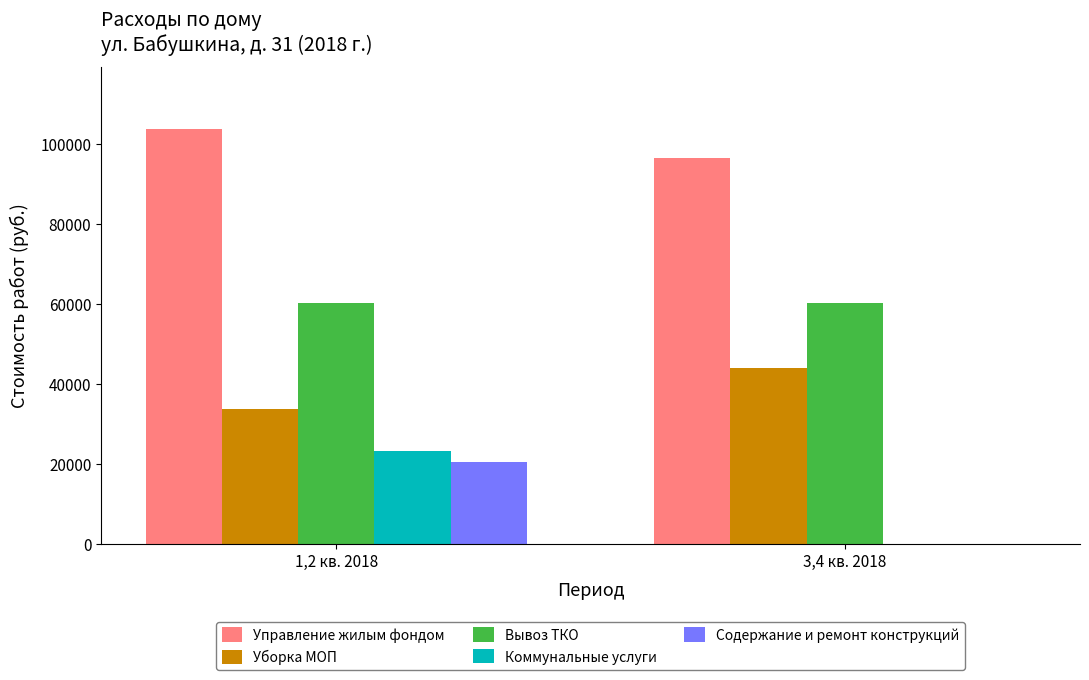

The value of Уборка МОП at 1,2 кв. 2018 is 8636.2. True or false?

False